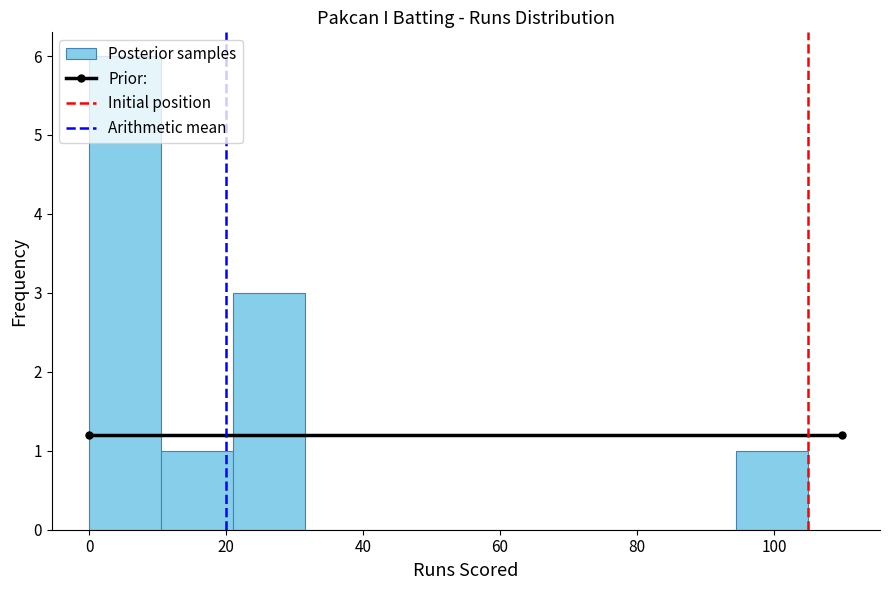

Reading left to right, transcribe this chart: for each bar, give the range it covers on the x-axis and its height. Neither the bar edges nor the heights are printed on the chart, so give them approximately, as read against the axes.

0.0 to 10.5: 6
10.5 to 21.0: 1
21.0 to 31.5: 3
31.5 to 42.0: 0
42.0 to 52.5: 0
52.5 to 63.0: 0
63.0 to 73.5: 0
73.5 to 84.0: 0
84.0 to 94.5: 0
94.5 to 105.0: 1